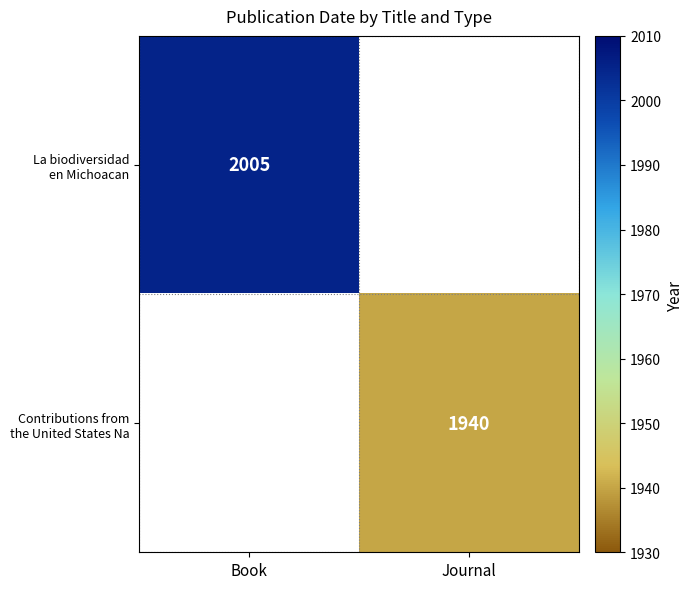

What is the greatest value displayed?

2005.0